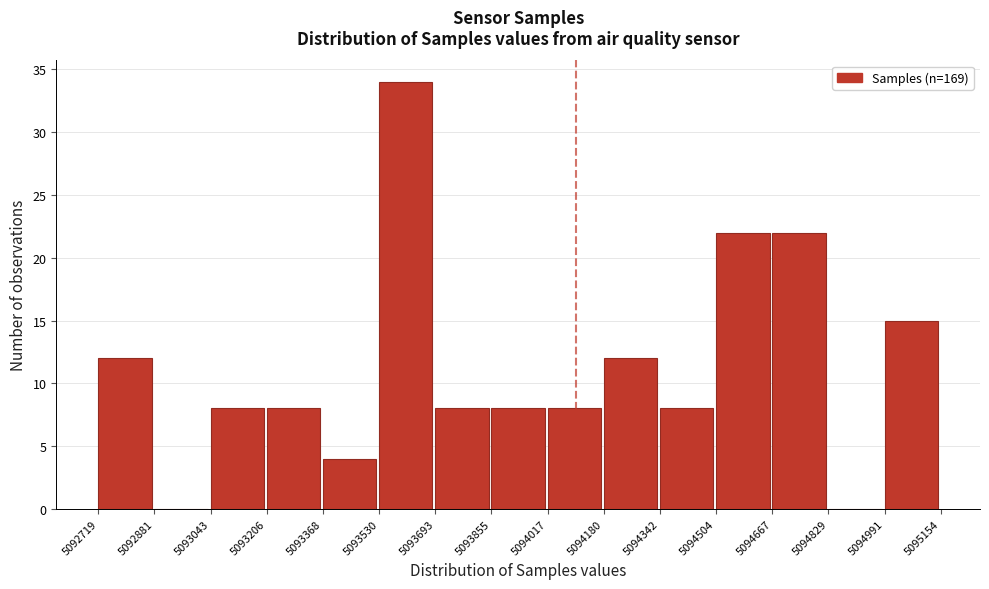

Reading left to right, transcribe this chart: for each bar, give the range it covers on the x-axis and its height. The values are not printed on the chart, so give them approximately, as read against the axis.

5092719 to 5092881: 12
5092881 to 5093043: 0
5093043 to 5093206: 8
5093206 to 5093368: 8
5093368 to 5093530: 4
5093530 to 5093693: 34
5093693 to 5093855: 8
5093855 to 5094017: 8
5094017 to 5094180: 8
5094180 to 5094342: 12
5094342 to 5094504: 8
5094504 to 5094667: 22
5094667 to 5094829: 22
5094829 to 5094991: 0
5094991 to 5095154: 15